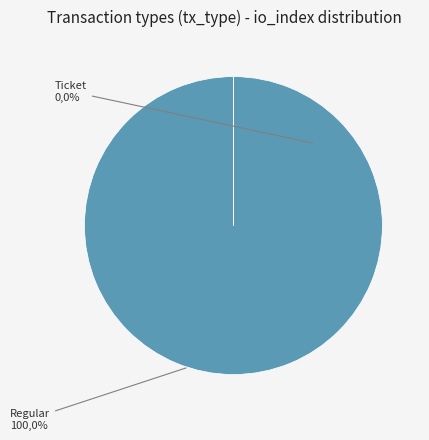

What is the largest slice in the pie chart?

Regular